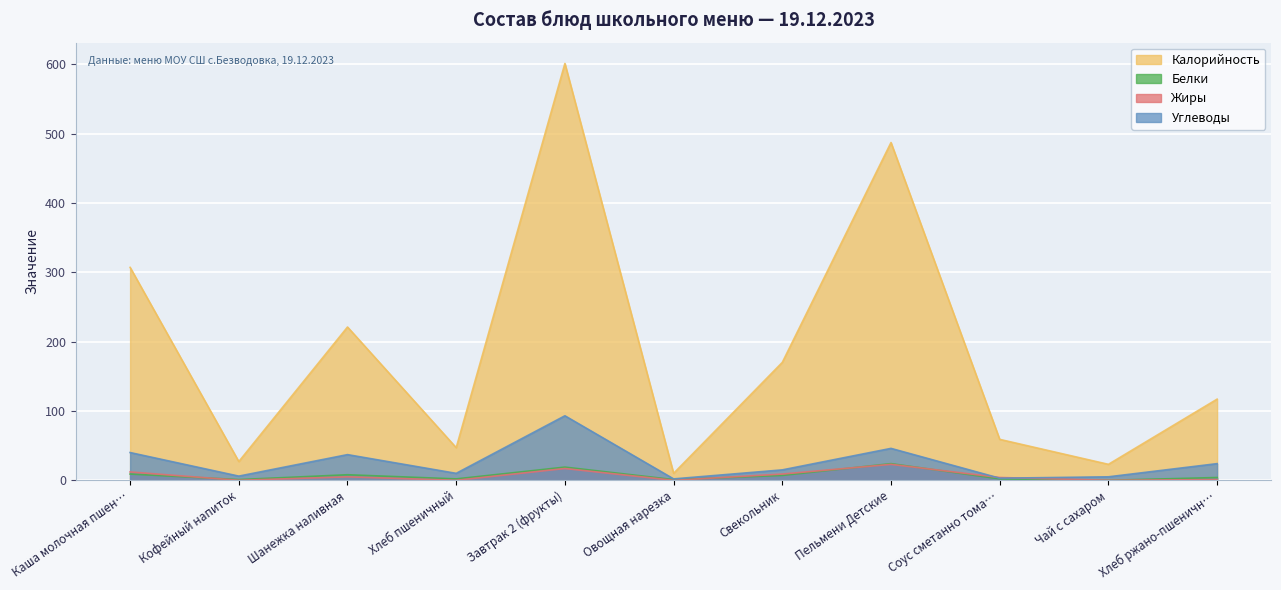

The value of Углеводы at Чай с сахаром is 5. True or false?

True